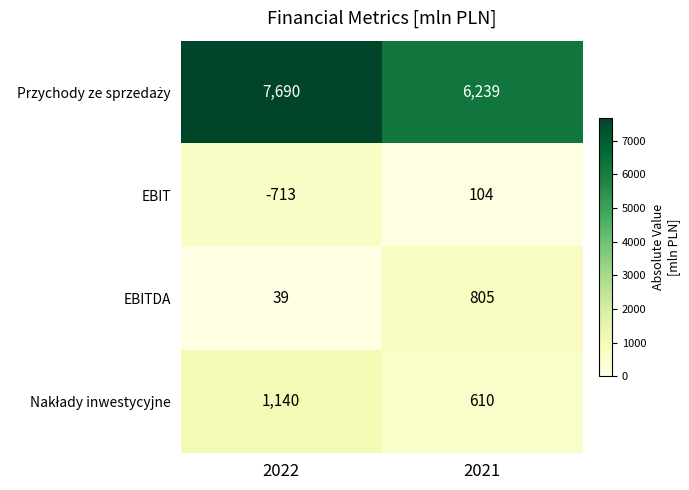

At which label does EBITDA reach its peak?

2021